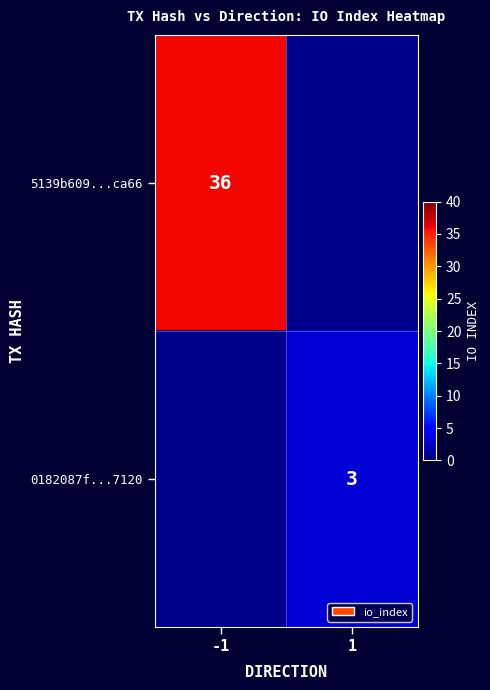

The 5139b609...ca66 series shows 20 at -1. True or false?

False